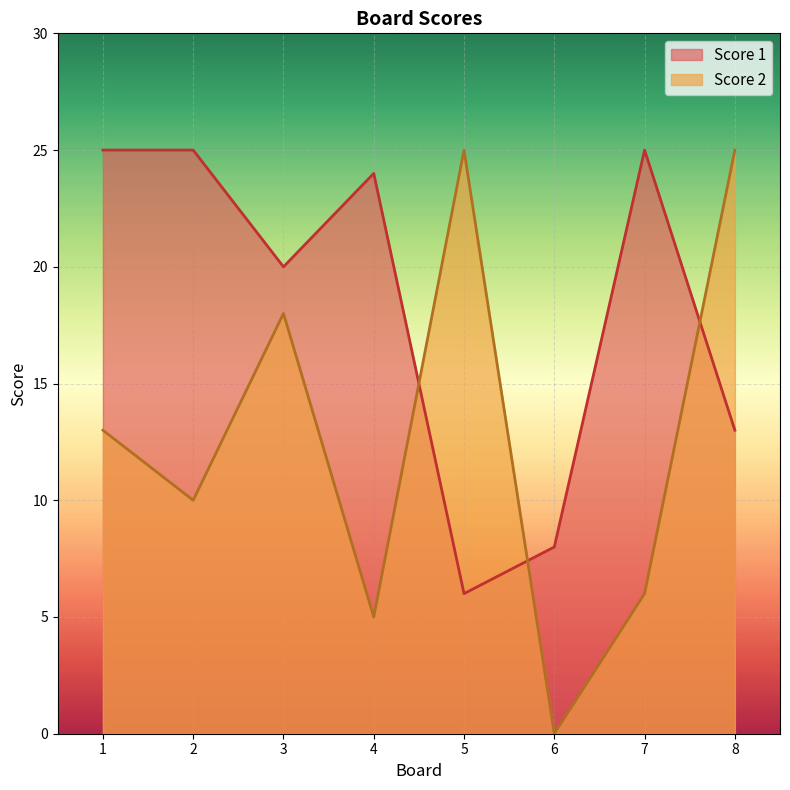

At which category is the sum across all series the highest?

1